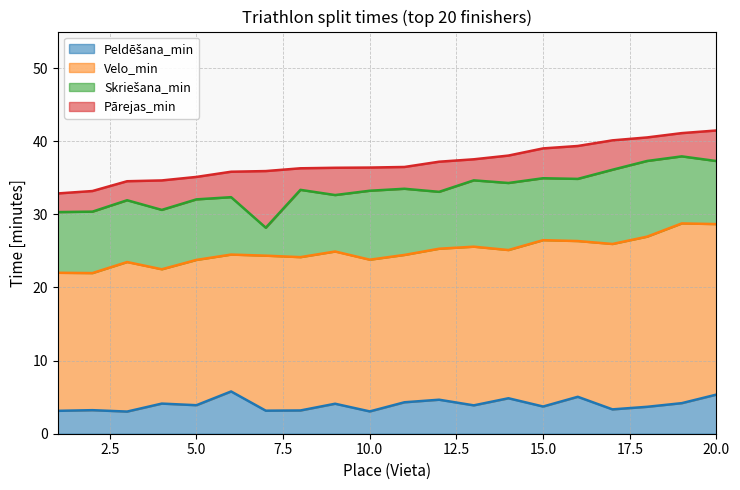

What is the difference between the second highest and second lowest values in the Skriešana_min series?

2.4